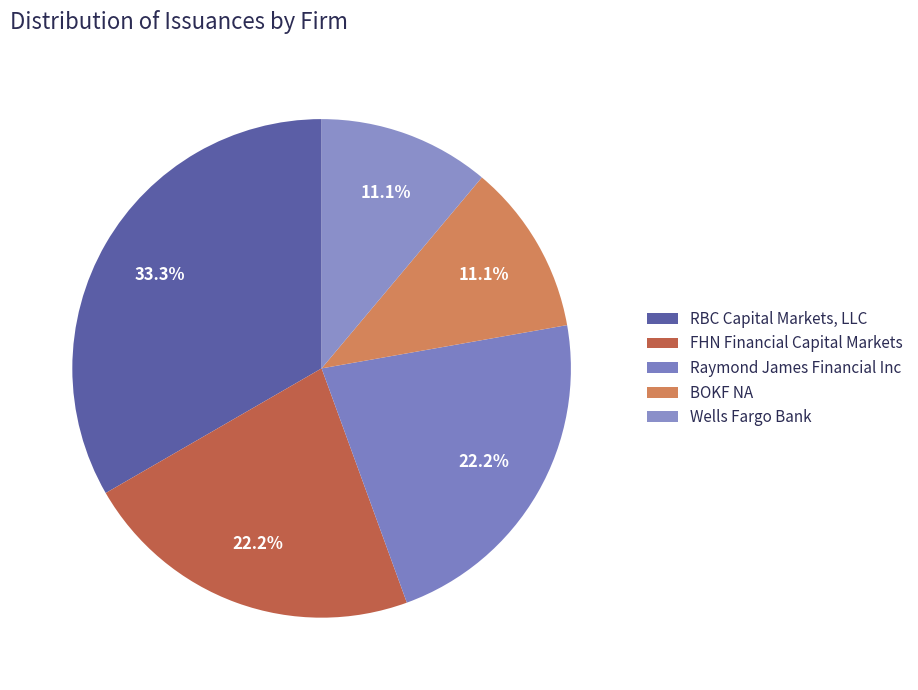

Combined, do RBC Capital Markets, LLC and FHN Financial Capital Markets account for over 50%?

Yes